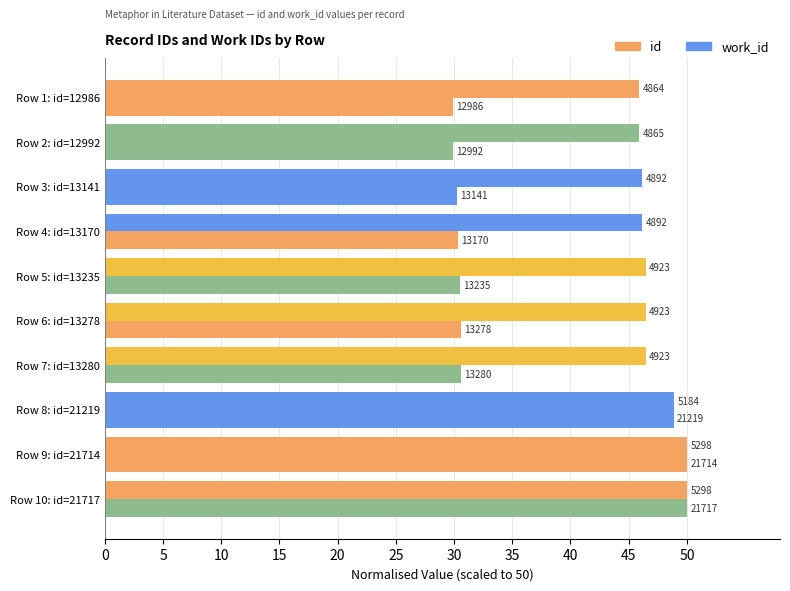

Count the number of categories in the chart.

10